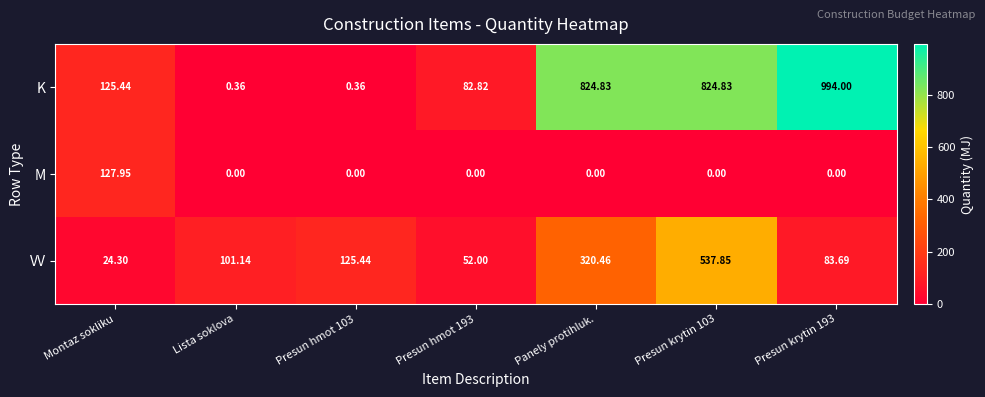

At which label does K first exceed 125?

Montaz sokliku